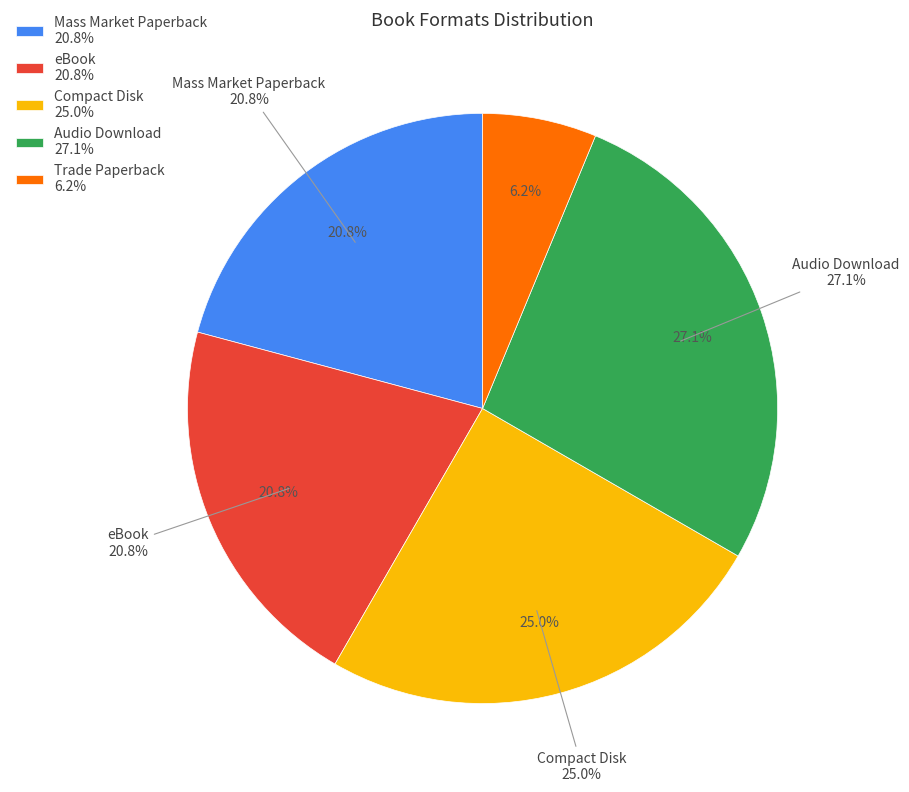

Rank the categories by value from lowest to highest.

Trade Paperback, Mass Market Paperback, eBook, Compact Disk, Audio Download